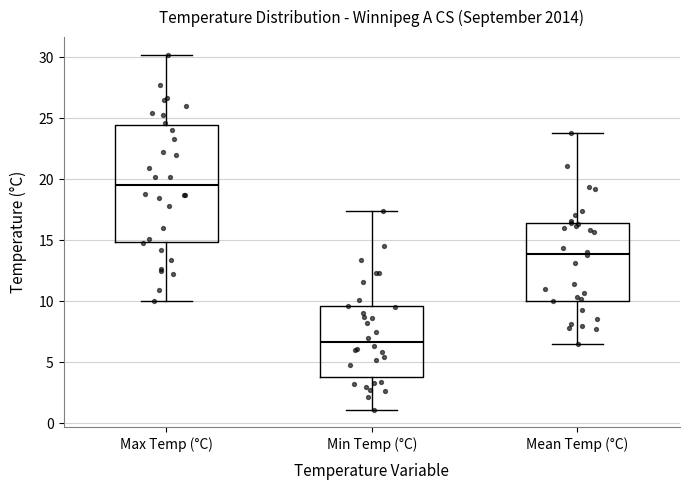

Which box has the lowest median line?

Min Temp (°C)